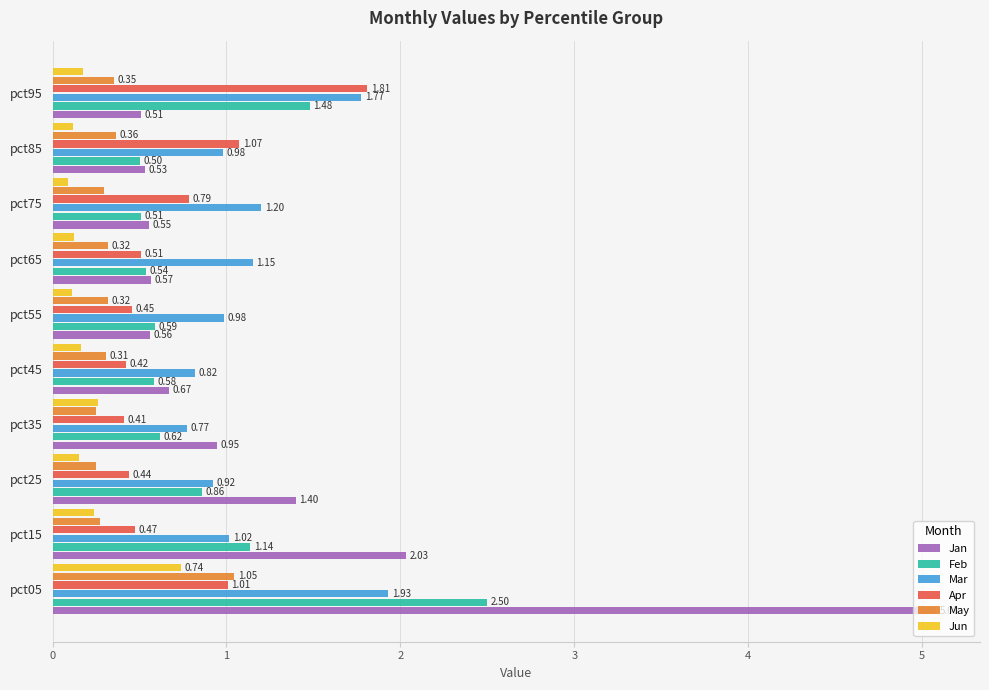

What is the sum of all May values?

3.8